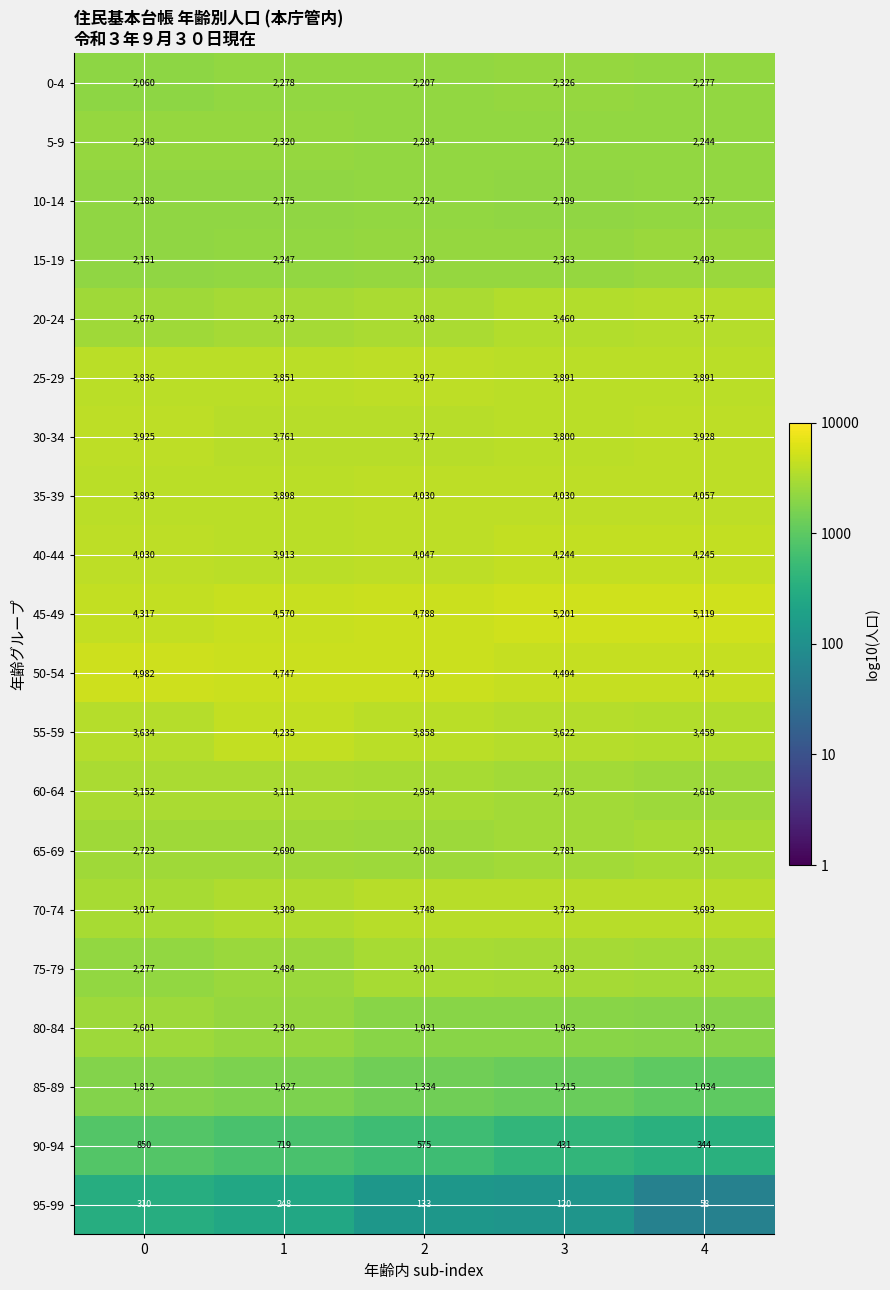

Where is 30-34 nearest to the value 3827?

3